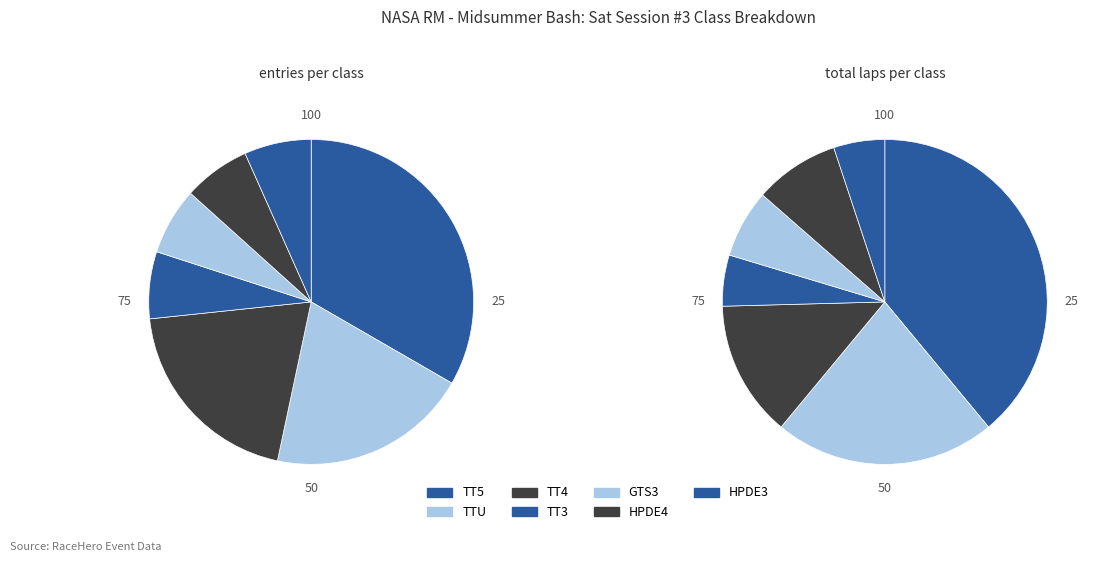

What is the change in value from TTU to GTS3?

-2